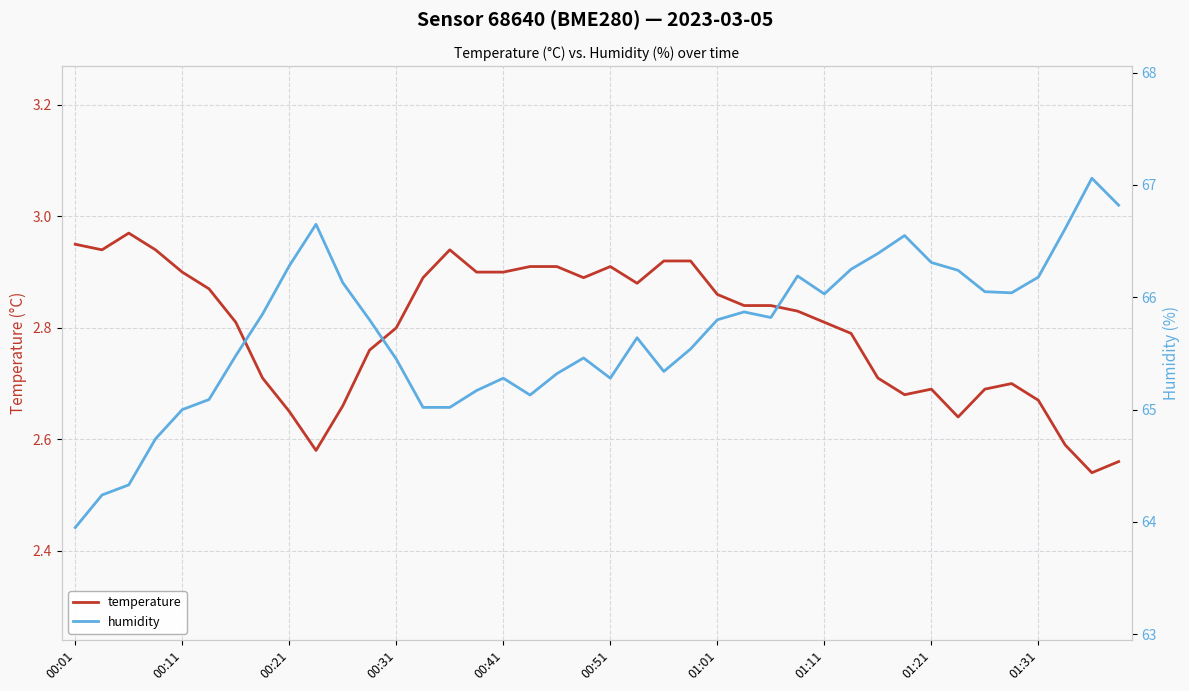

What is the minimum value shown in the chart?

2.5